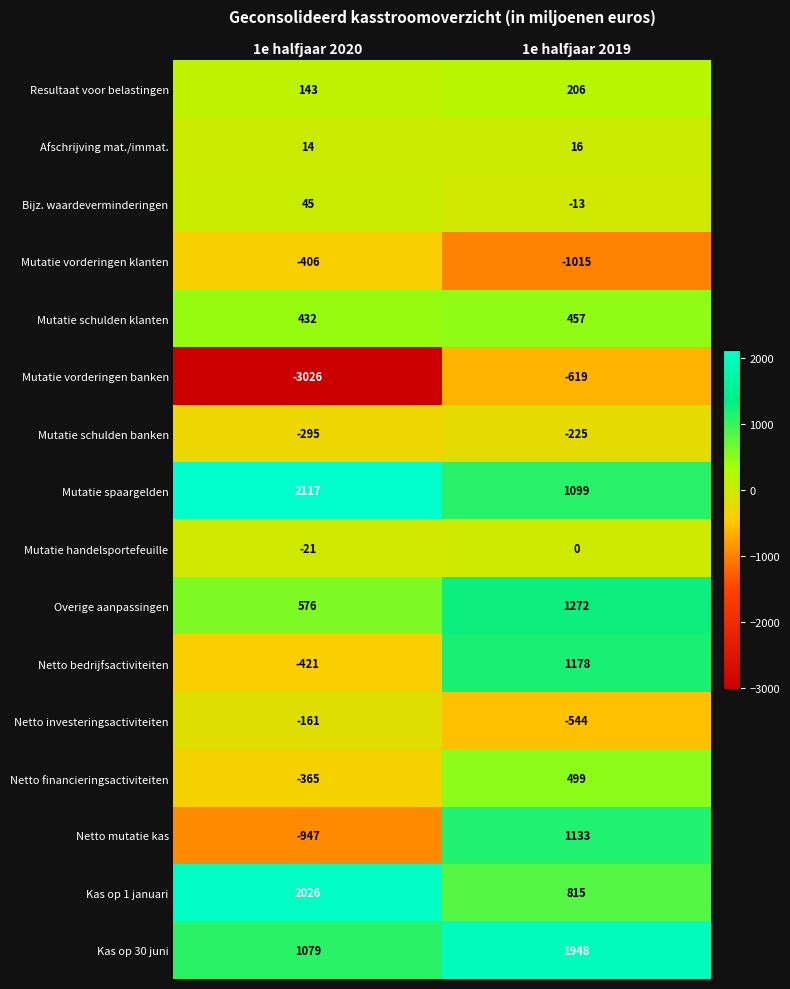

Which series changed the most between 1e halfjaar 2020 and 1e halfjaar 2019?

Mutatie vorderingen banken